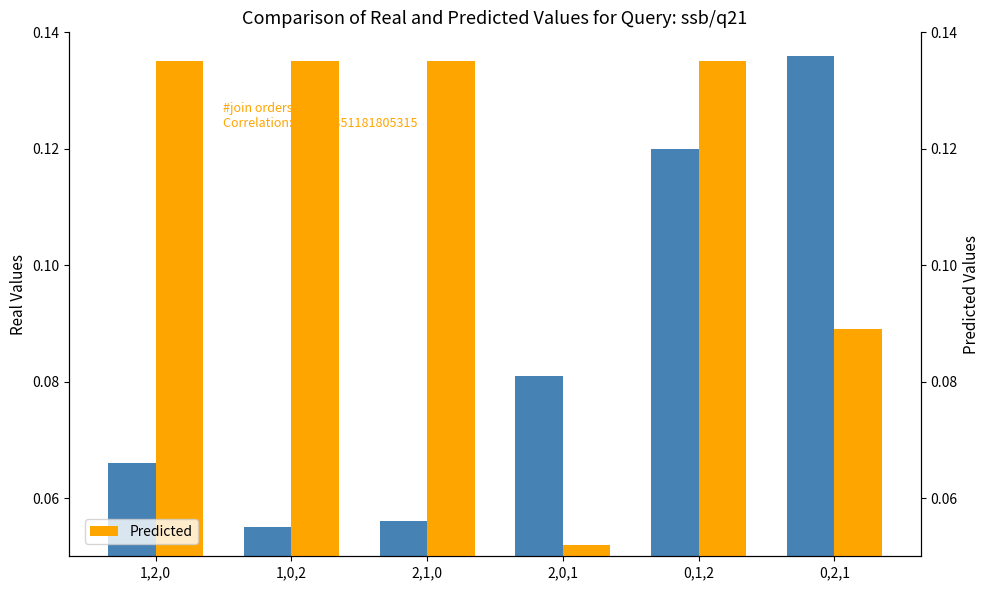

Which series changed the most between 2,1,0 and 0,2,1?

Real